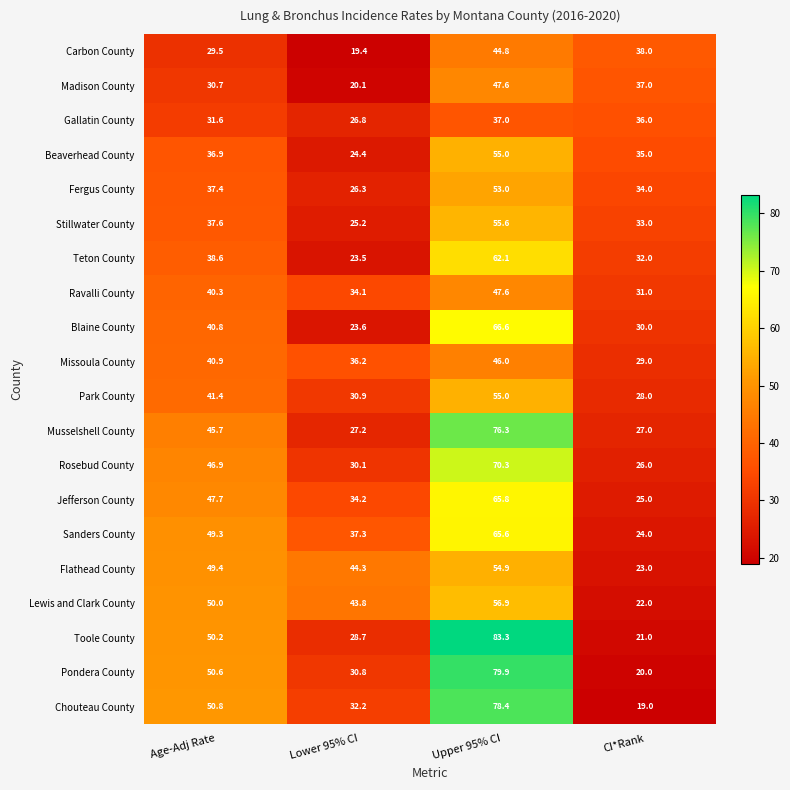

Between Lower 95% CI and CI*Rank, which series saw the biggest shift?

Lewis and Clark County